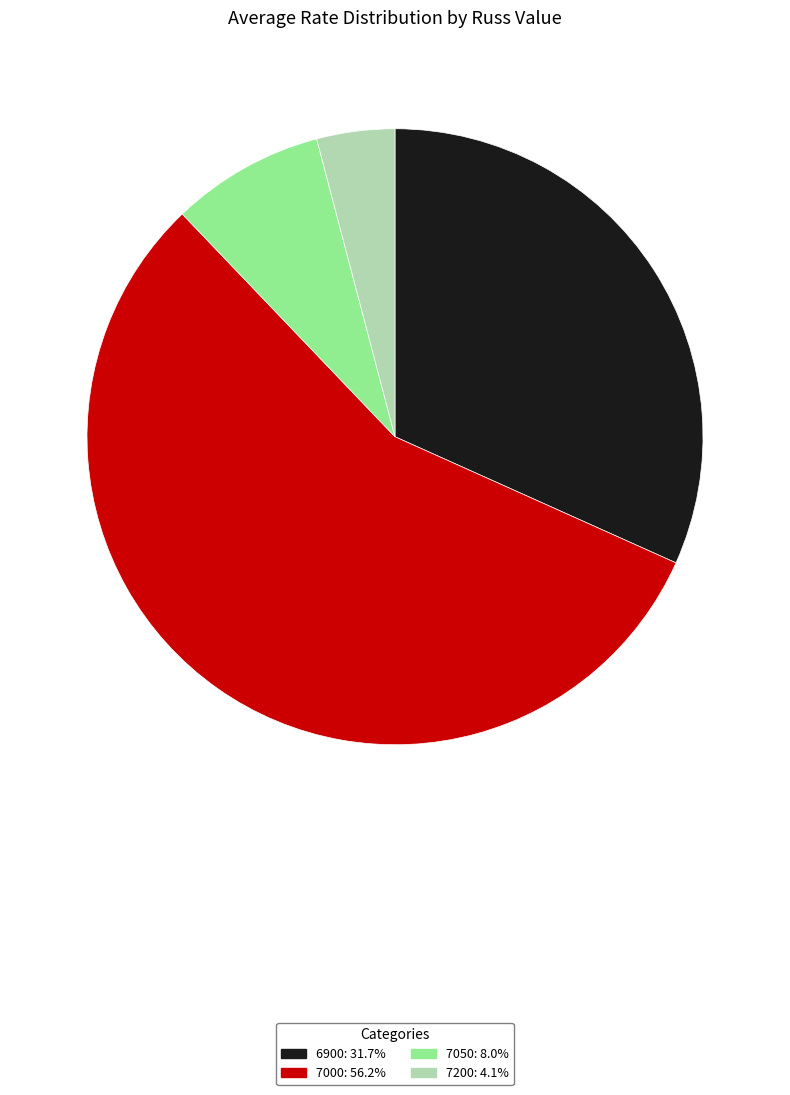

Is the sum of 7200: 4.1% and 7050: 8.0% greater than half?

No